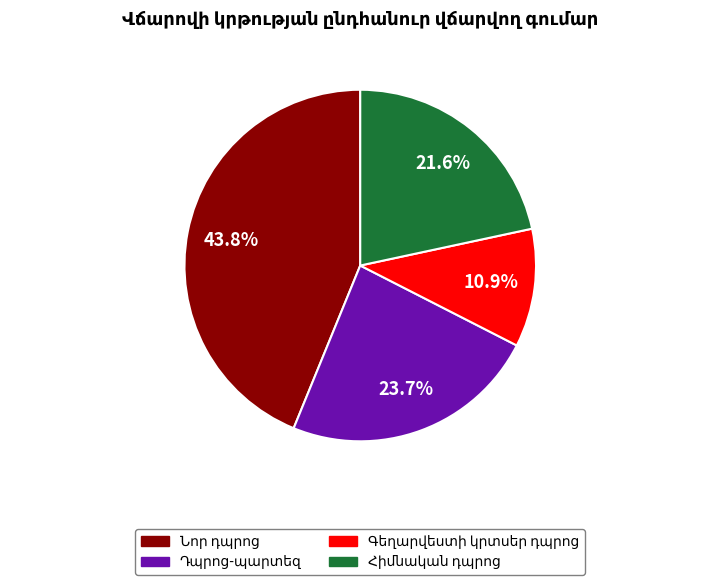

Is there a majority slice in this chart?

No